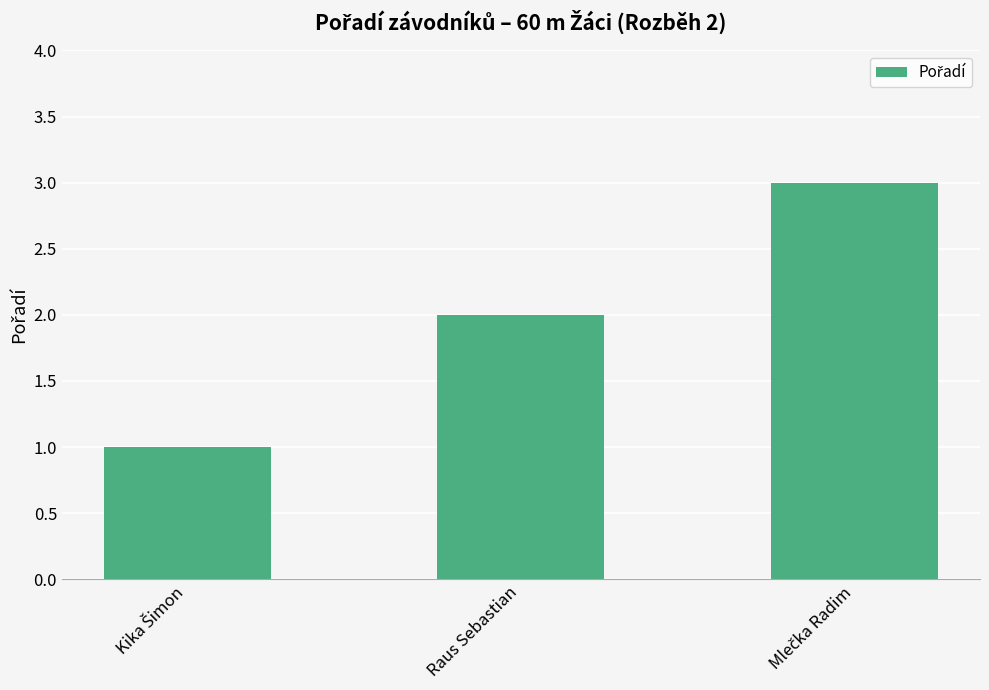

Count the number of categories in the chart.

3